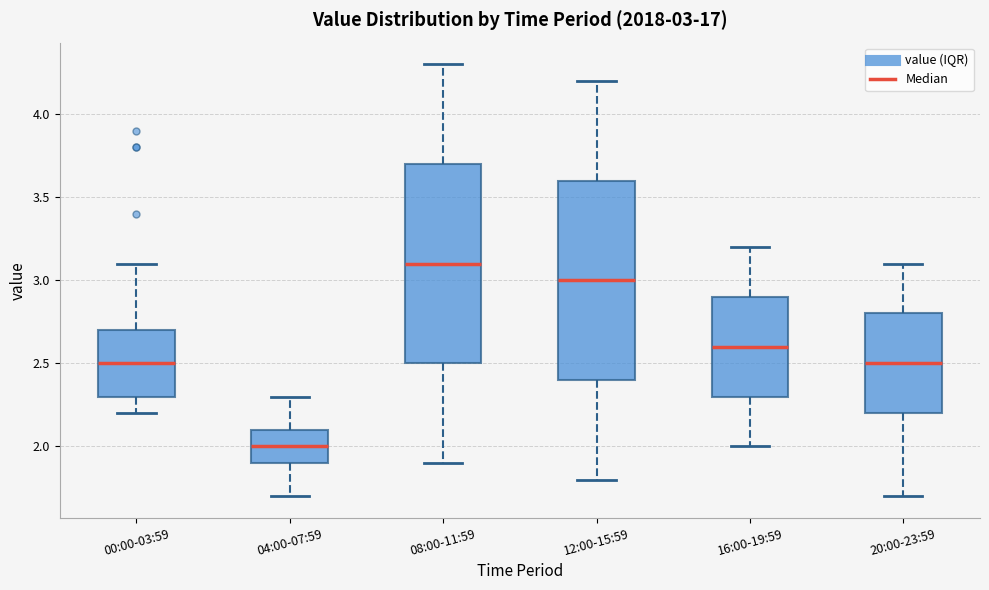

Which box's median line is the lowest?

04:00-07:59